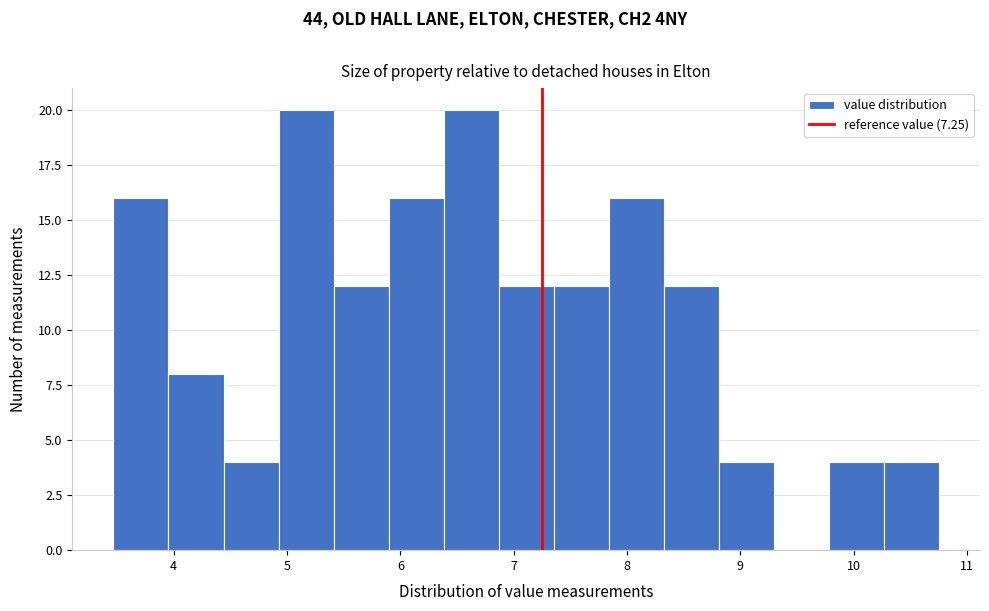

Reading left to right, transcribe this chart: for each bar, give the range it covers on the x-axis and its height. Neither the bar edges nor the heights are printed on the chart, so give them approximately, as read against the axes.

3.5 to 4.0: 16
4.0 to 4.4: 8
4.4 to 4.9: 4
4.9 to 5.4: 20
5.4 to 5.9: 12
5.9 to 6.4: 16
6.4 to 6.9: 20
6.9 to 7.4: 12
7.4 to 7.8: 12
7.8 to 8.3: 16
8.3 to 8.8: 12
8.8 to 9.3: 4
9.3 to 9.8: 0
9.8 to 10.3: 4
10.3 to 10.8: 4